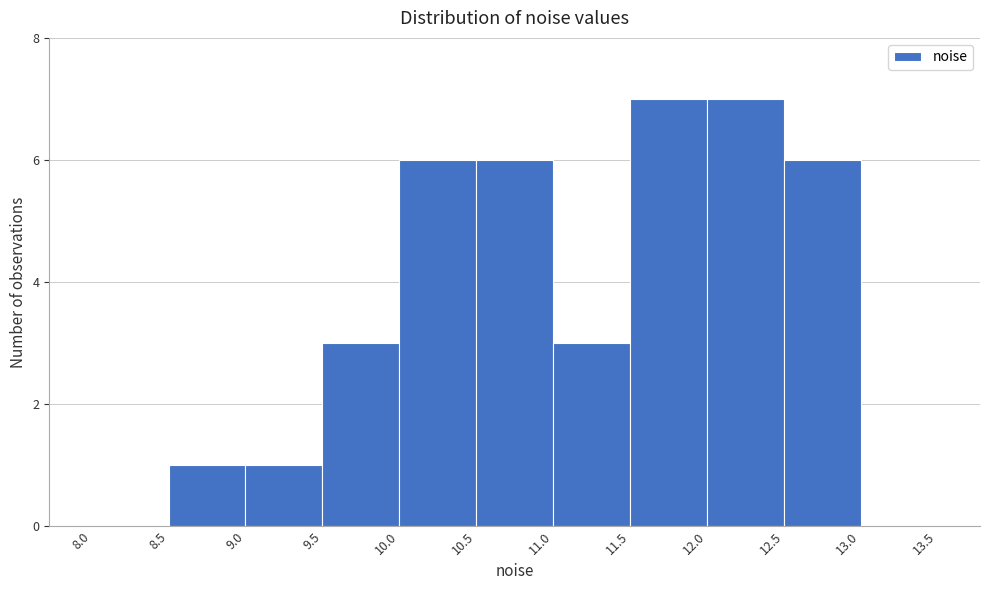

Reading left to right, transcribe this chart: for each bar, give the range it covers on the x-axis and its height. The values are not printed on the chart, so give them approximately, as read against the axis.

8.0 to 8.5: 0
8.5 to 9.0: 1
9.0 to 9.5: 1
9.5 to 10.0: 3
10.0 to 10.5: 6
10.5 to 11.0: 6
11.0 to 11.5: 3
11.5 to 12.0: 7
12.0 to 12.5: 7
12.5 to 13.0: 6
13.0 to 13.5: 0